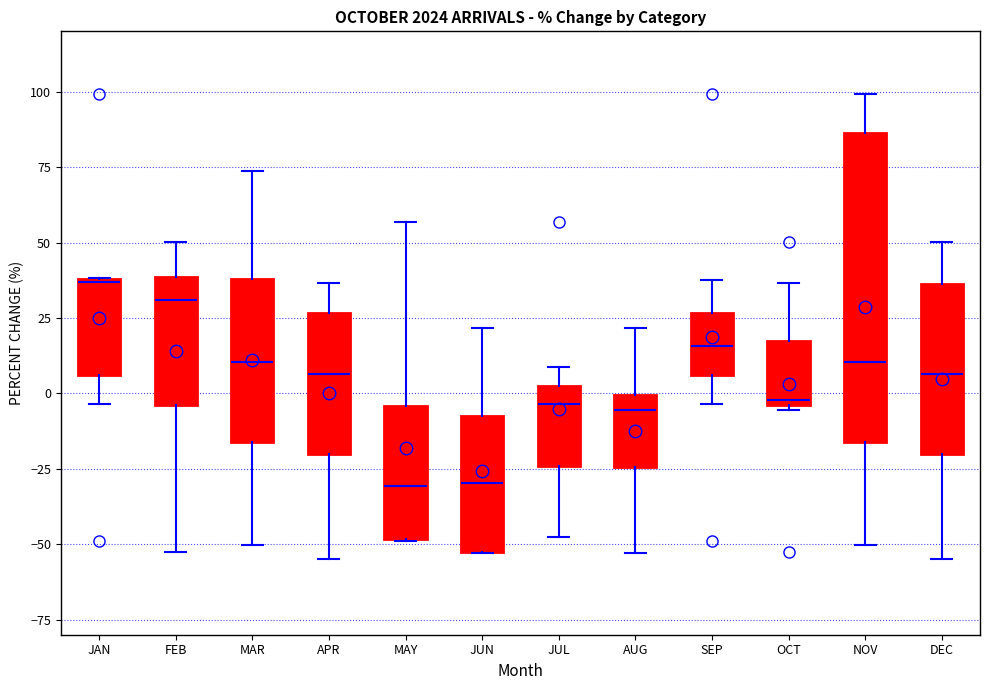

Where is the upper edge of the box for JUL on the y-axis? The values are not printed on the chart, so give them approximately, as read against the axis.

5